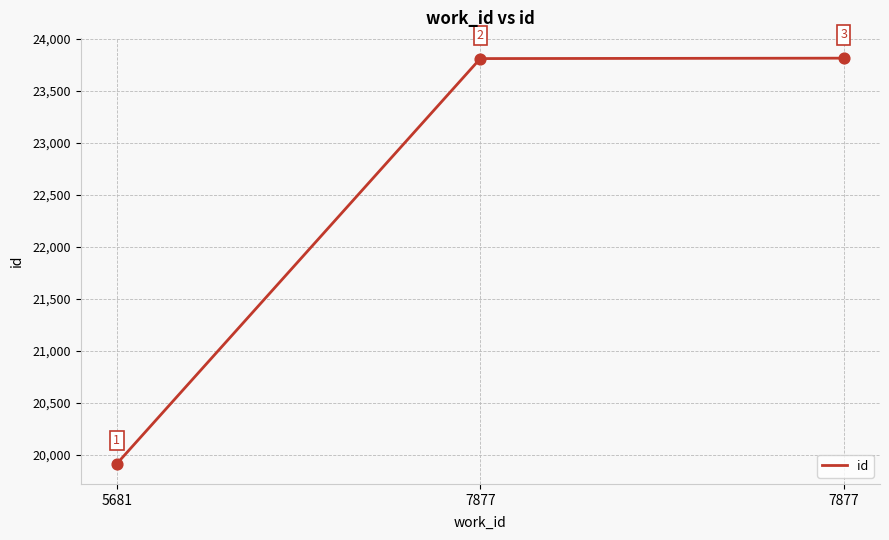

Approximately how many times larger is the value at 7877 compared to 5681?

1.2